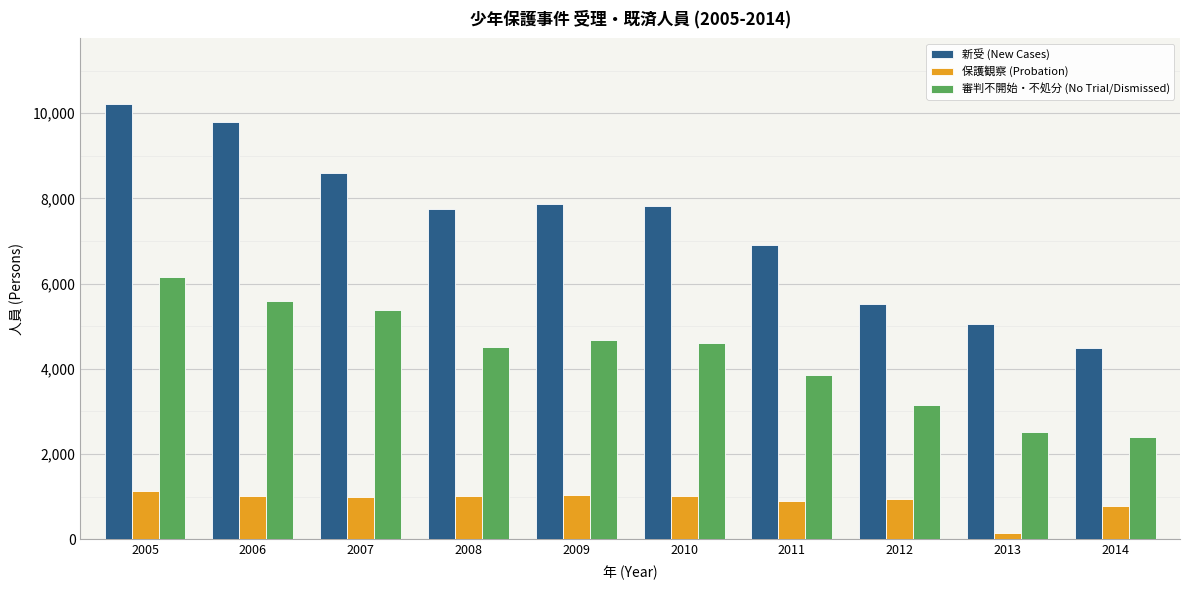

What is the value of the 審判不開始・不処分 (No Trial/Dismissed) bar at the 10th from the left?

2389